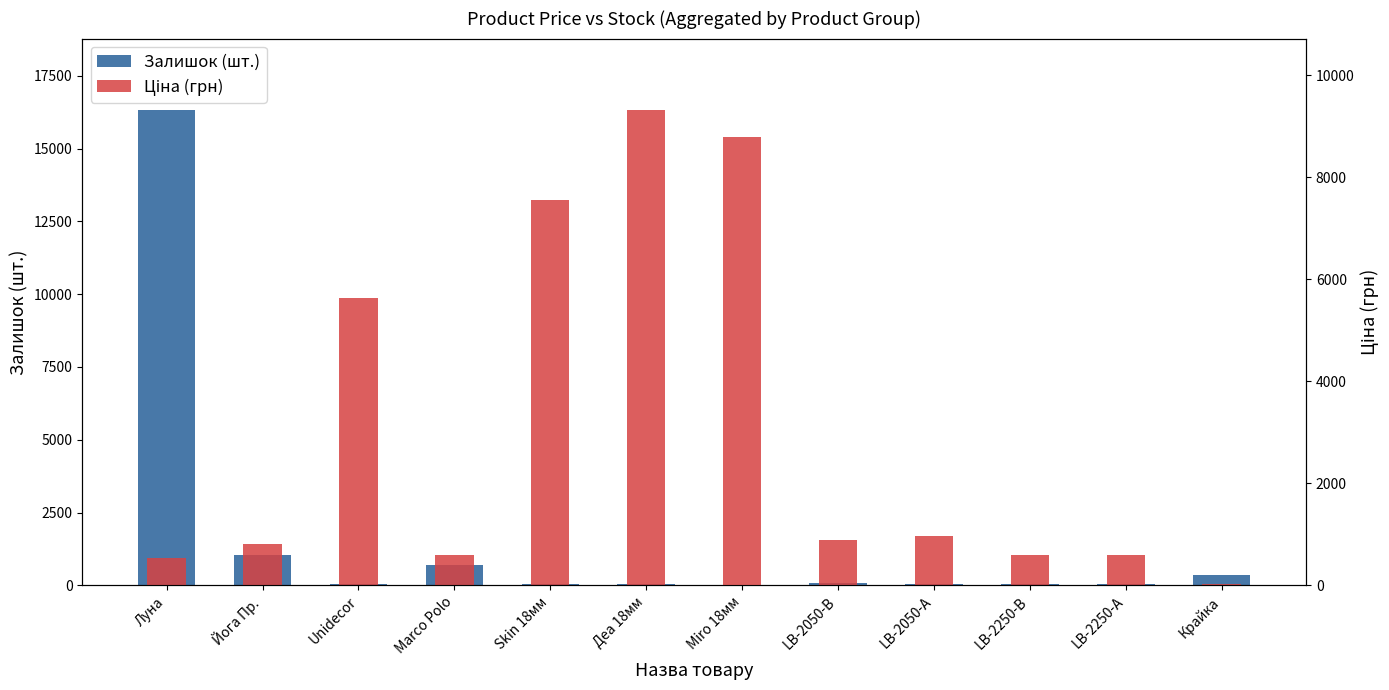

Reading right to left, list all the values displayed in this chart.

Залишок (шт.): 360.0	29.0	28.0	30.0	91.0	11.0	37.0	43.0	692.0	32.0	1038.0	16331.0
Ціна (грн): 32.0	585.3	602.1	957.1	889.9	8797.6	9321.4	7545.9	586.0	5636.0	813.0	535.4